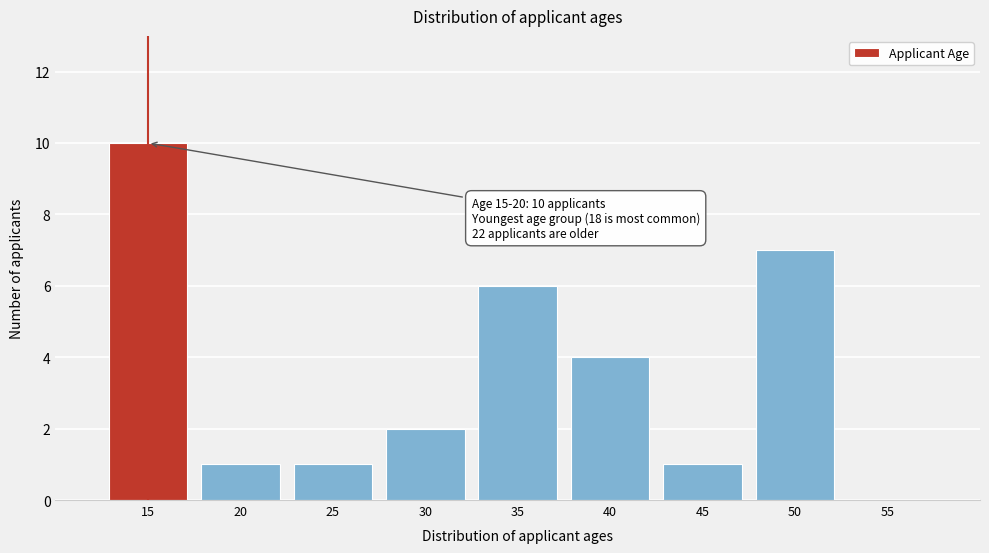

Reading right to left, transcribe all the data shown in this chart.

55=0	50=7	45=1	40=4	35=6	30=2	25=1	20=1	15=10